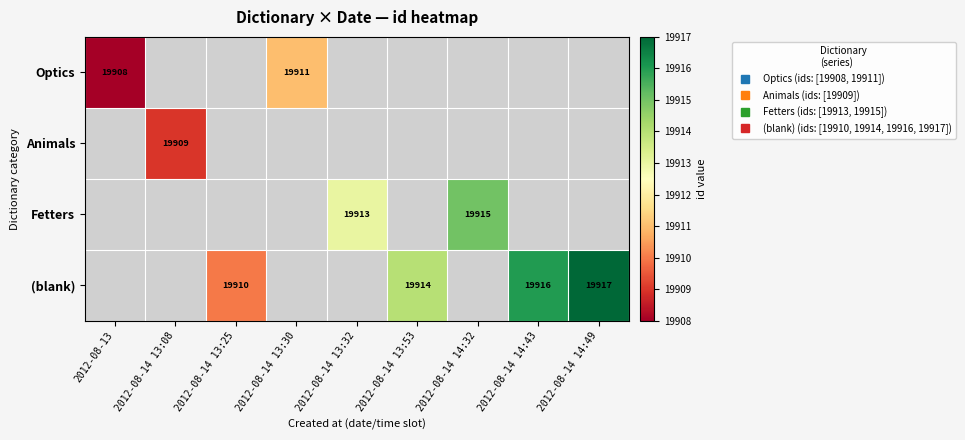

How many categories are shown in the chart?

9